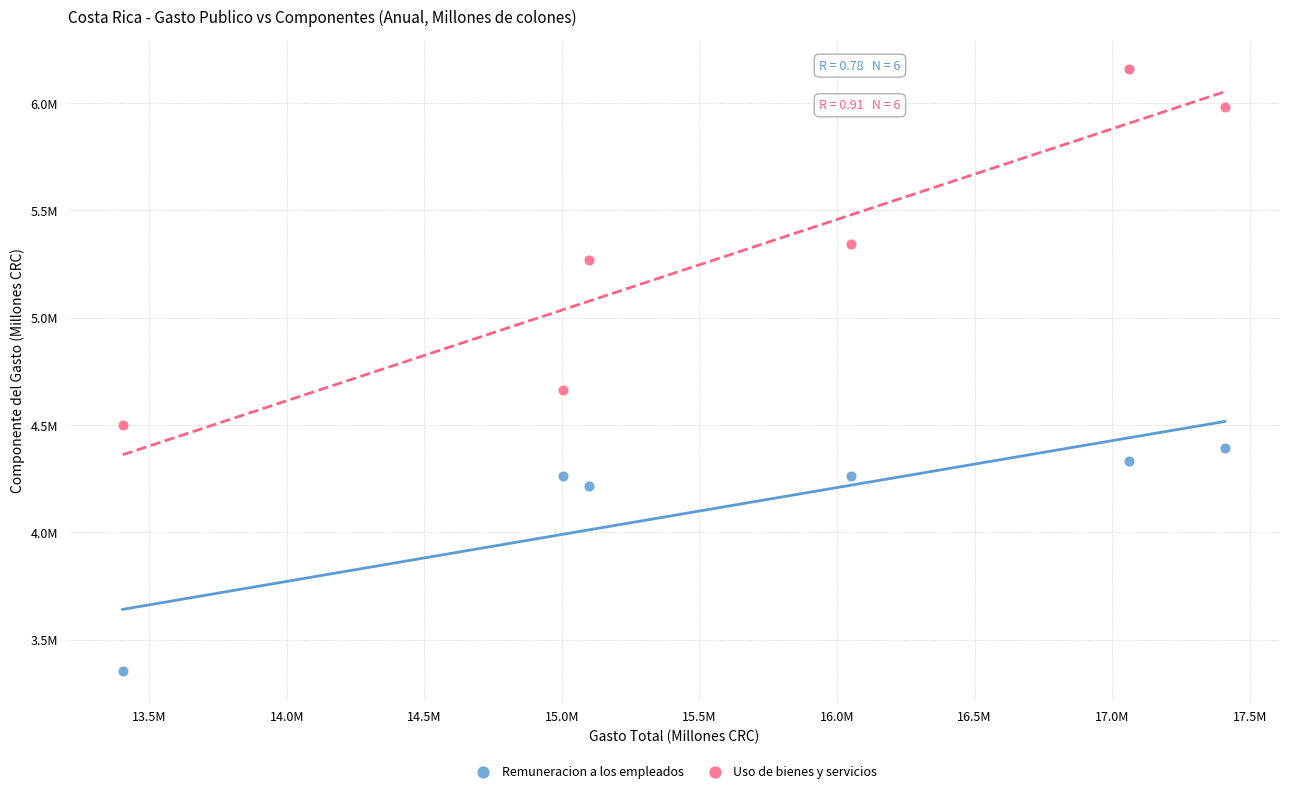

Which series has the widest spread of Y values?

Uso de bienes y servicios